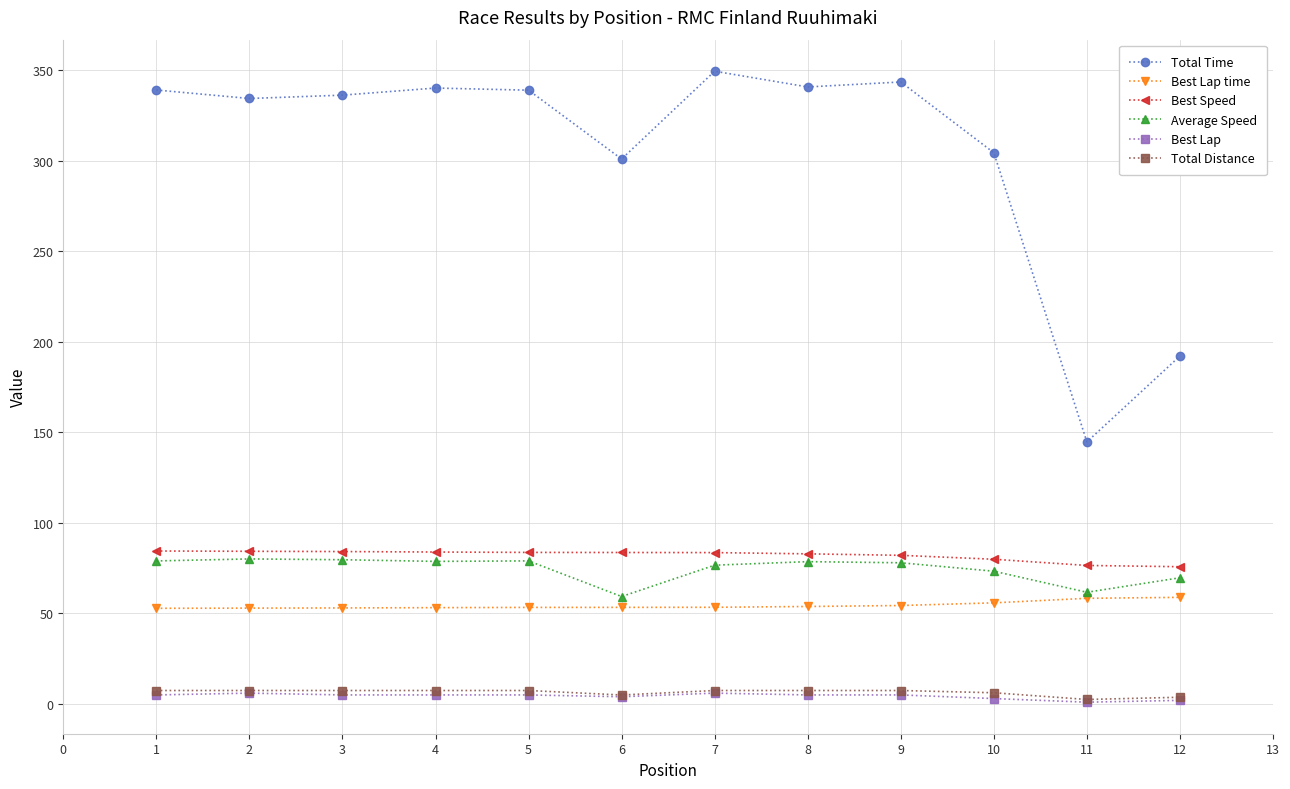

Is the value of Best Lap time at 3 greater than the value of Best Speed at 2?

No